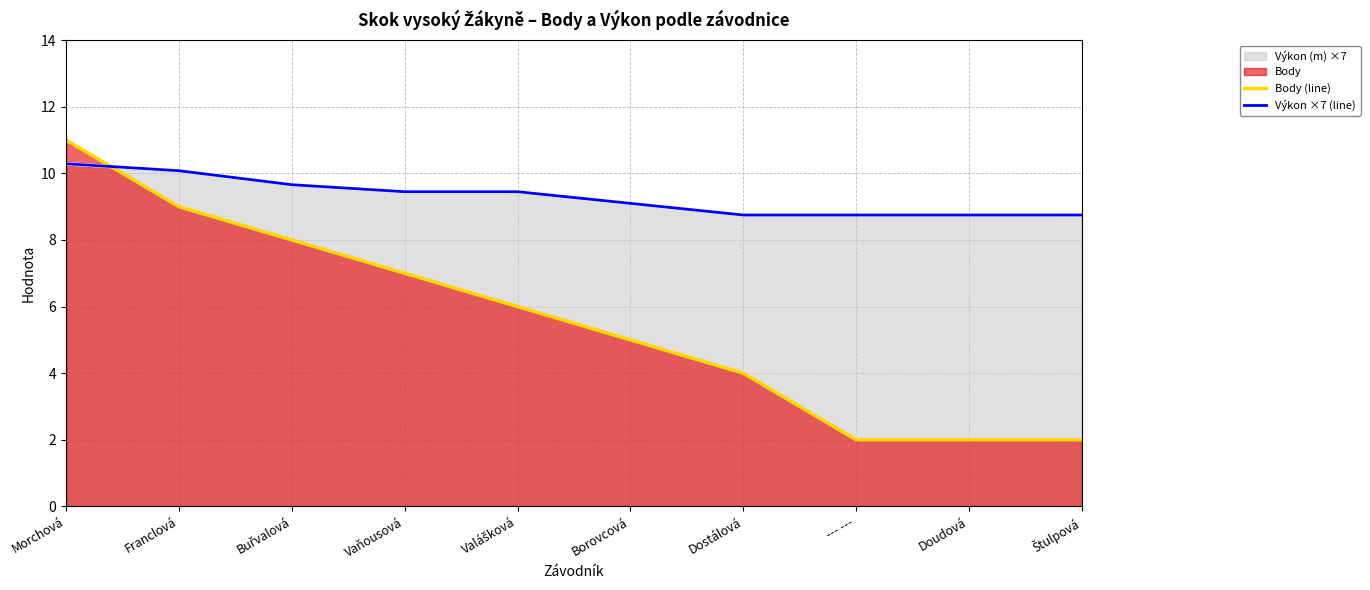

Does the chart have visible grid lines?

Yes